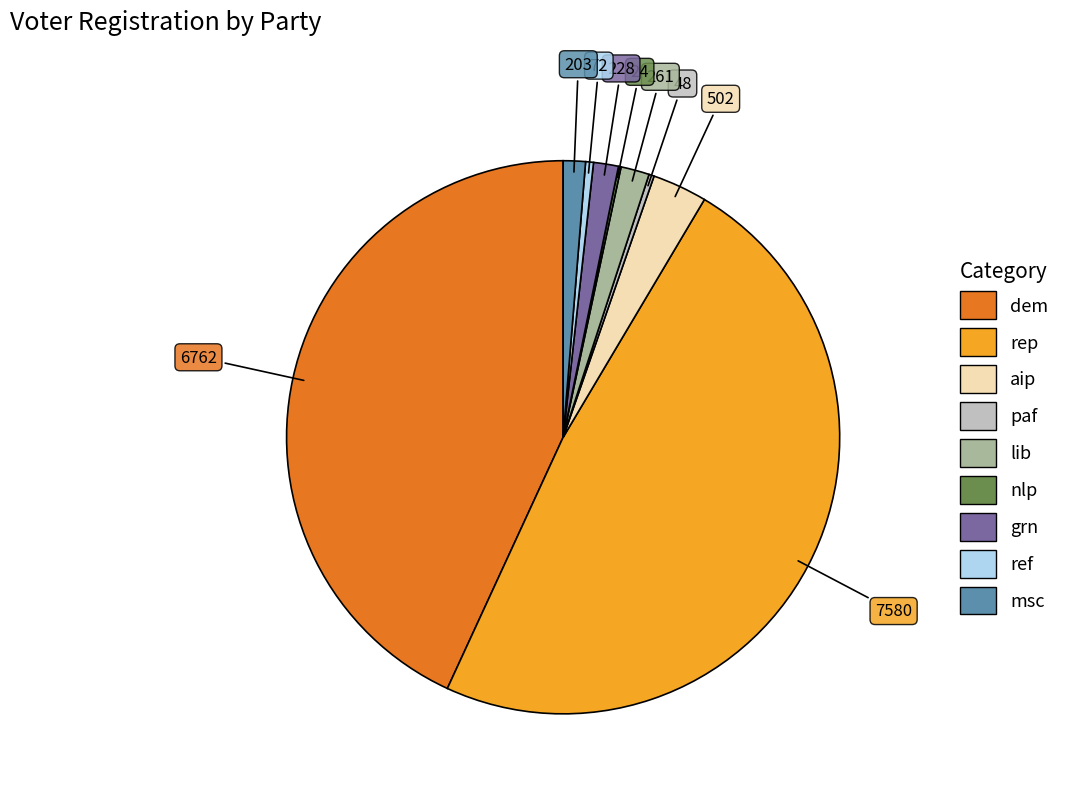

Is the sum of aip and dem greater than half?

No